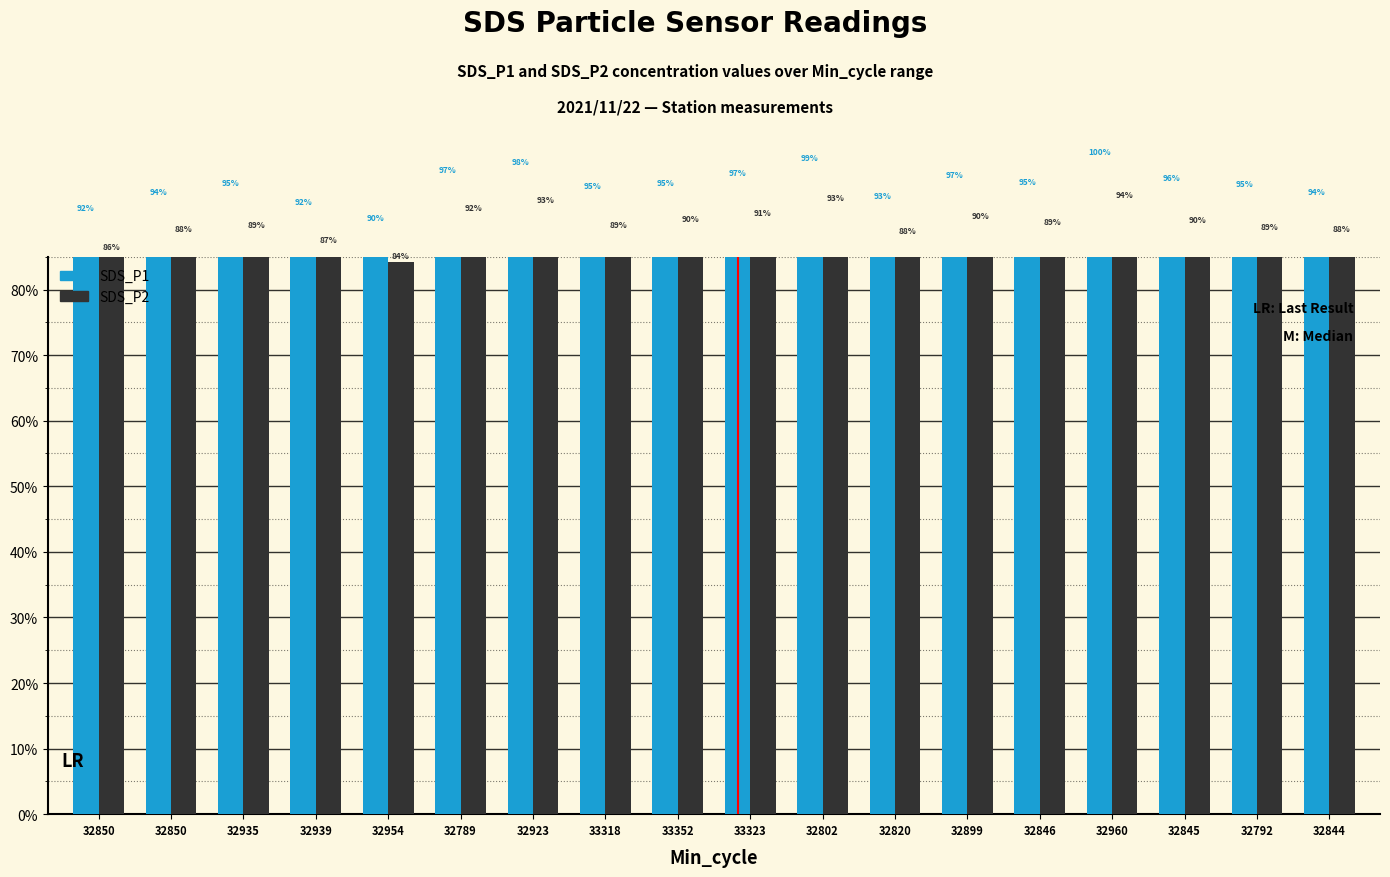

List the series in order of their peak value, highest first.

SDS_P1, SDS_P2